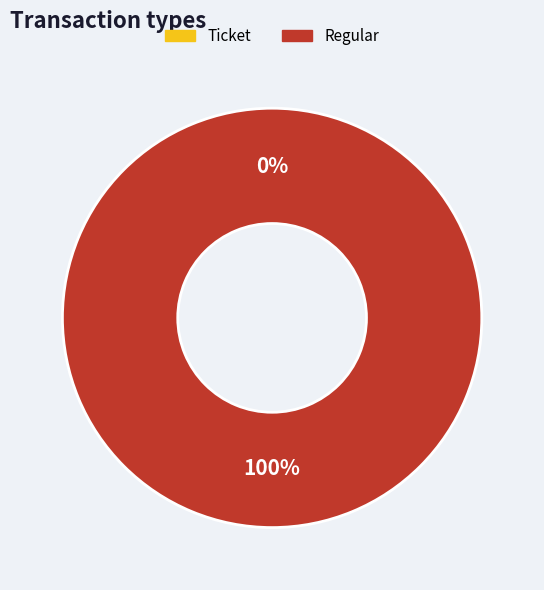

To the nearest percent, what is the difference between the largest and smallest slice percentages?

100%